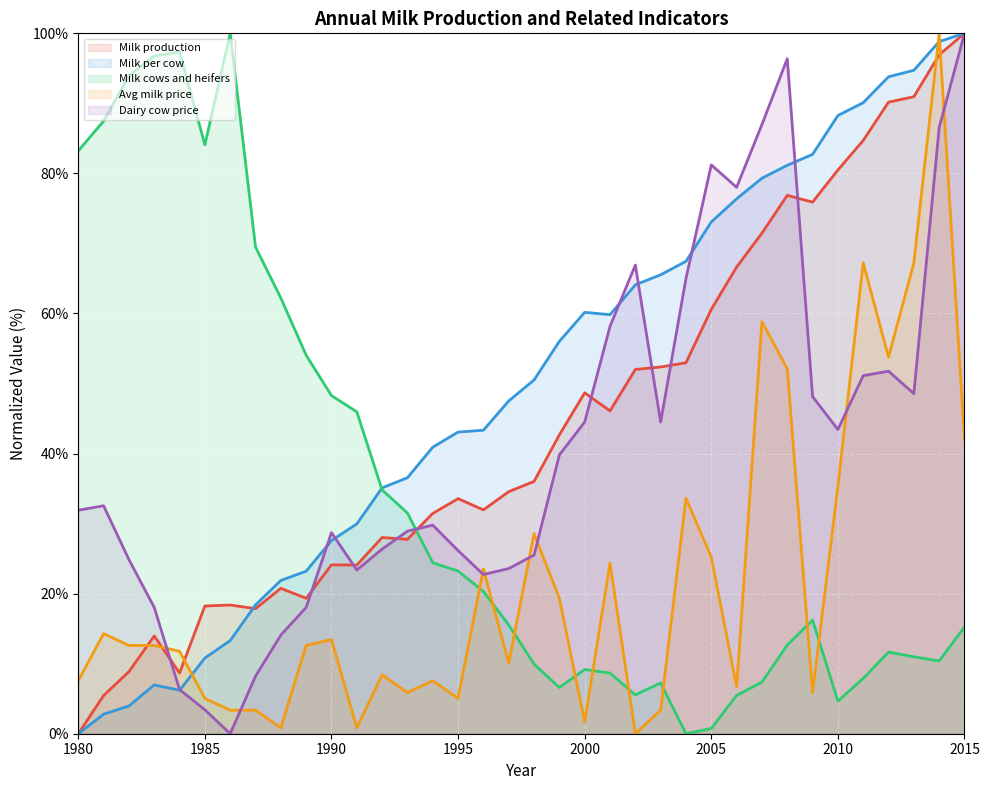

Which series has the widest spread of values?

Milk cows and heifers